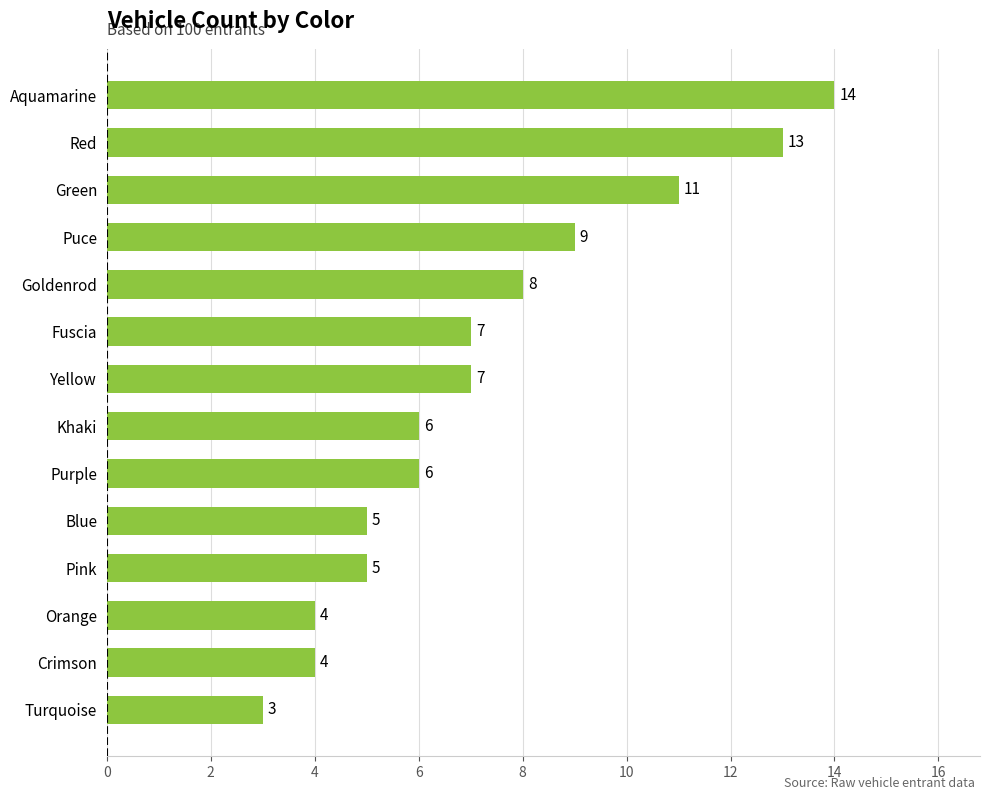

What is the difference between the maximum and minimum values?

11